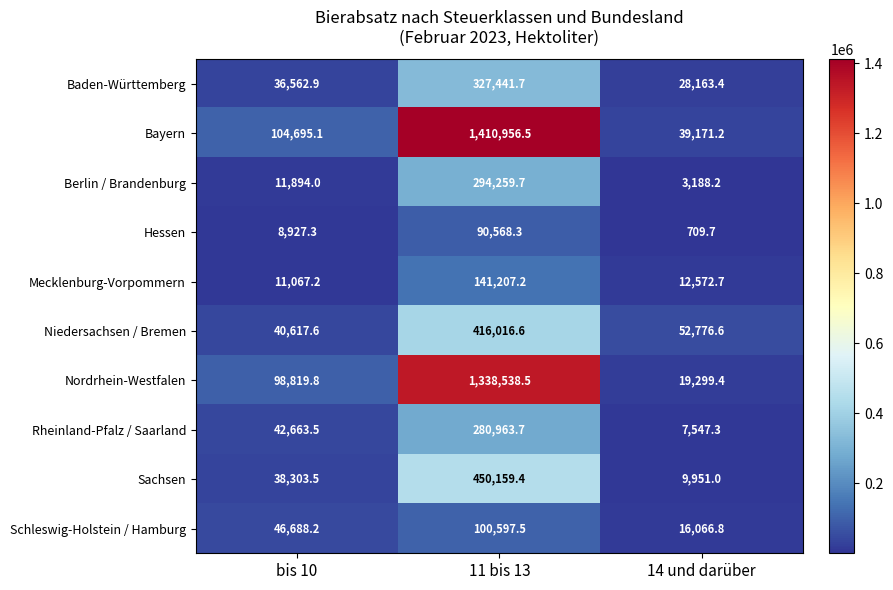

At which category is the sum across all series the highest?

11 bis 13